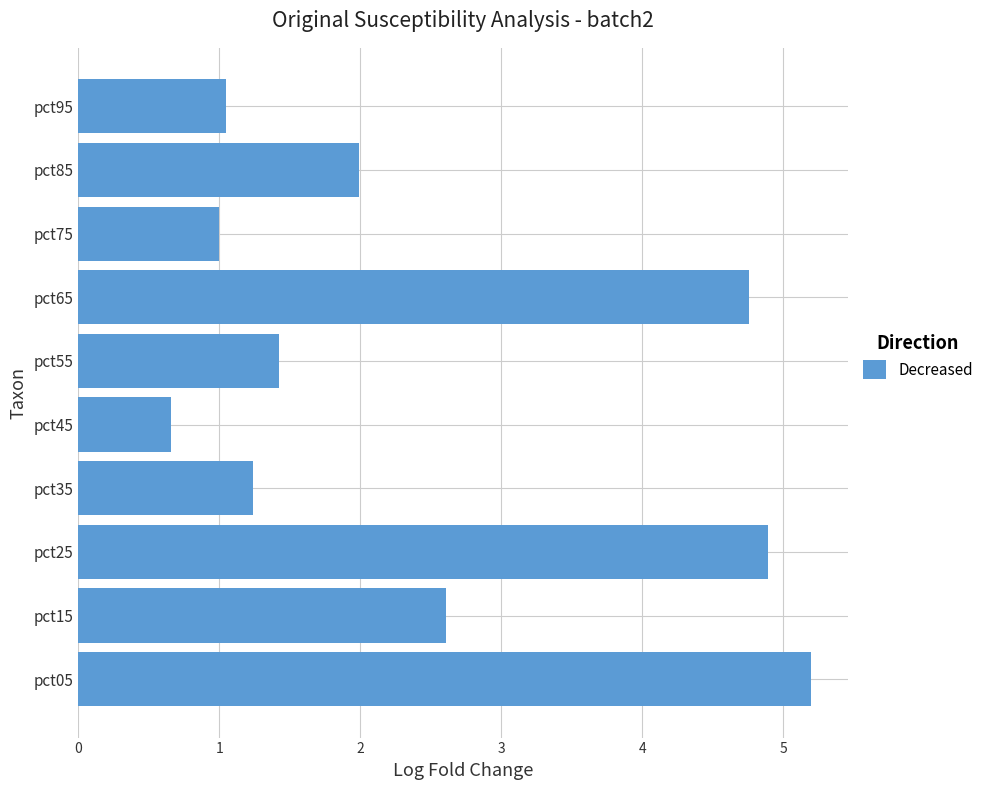

What is the difference between the values at pct75 and pct65?

3.8